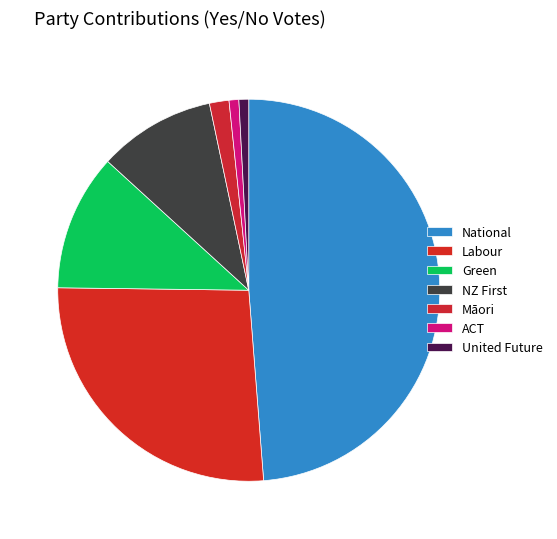

To the nearest percent, what portion does United Future represent?

1%